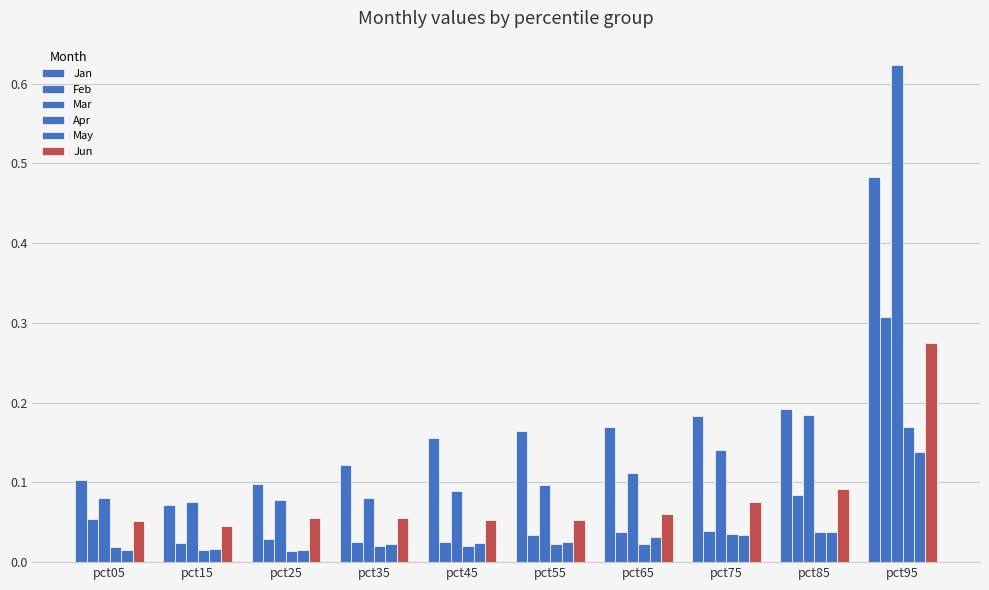

How many distinct data groups are displayed?

6